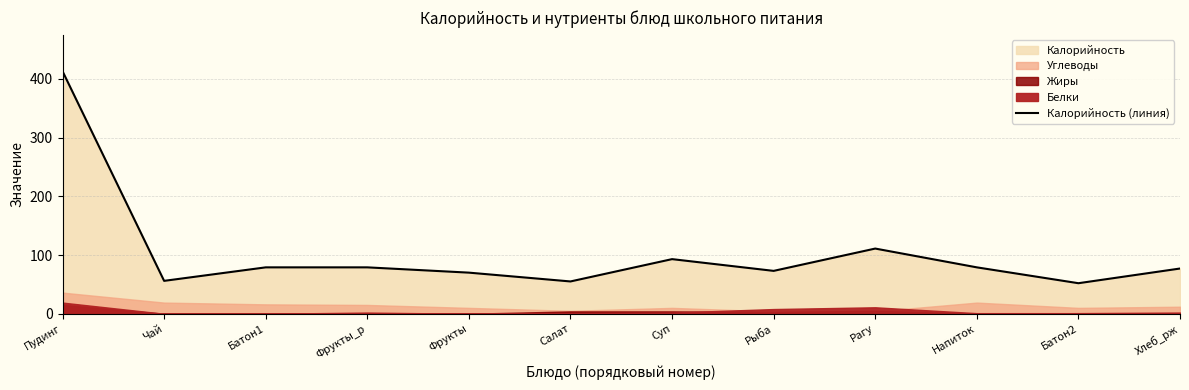

List the labels in order of value, largest first.

Пудинг, Рагу, Суп, Батон1, Фрукты_р, Напиток, Хлеб_рж, Рыба, Фрукты, Чай, Салат, Батон2